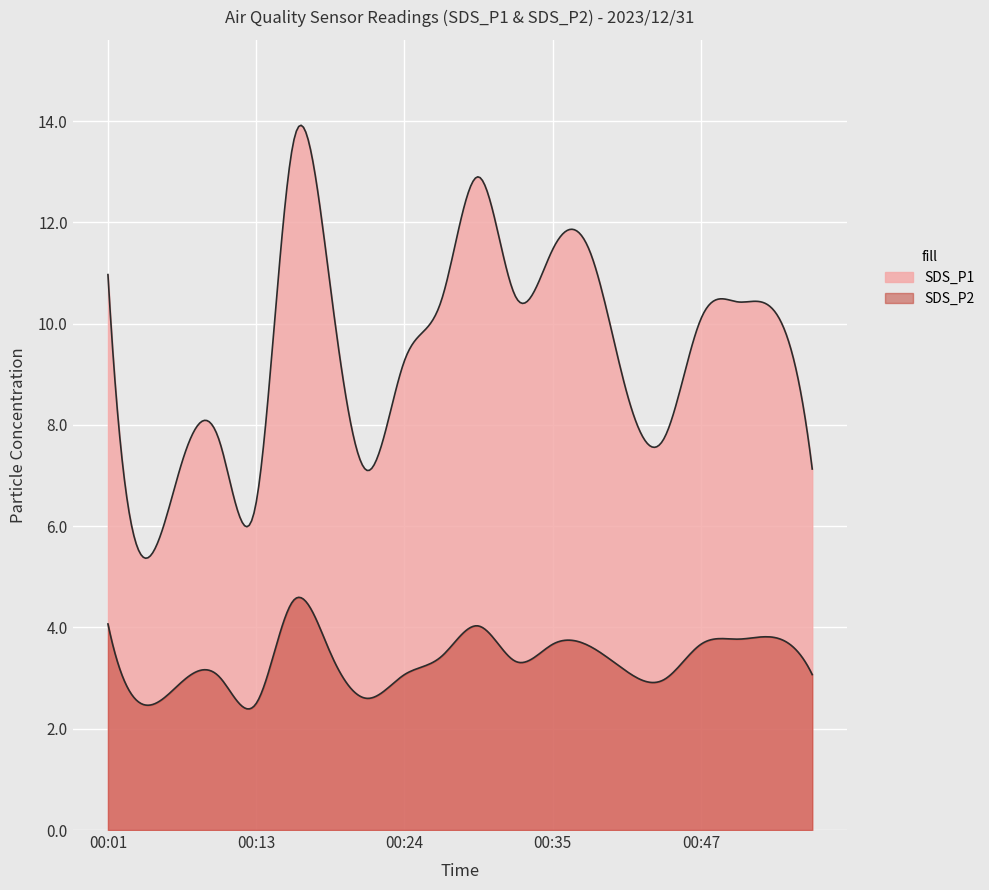

What is the value of the SDS_P1 point at the 6th from the left?

13.6